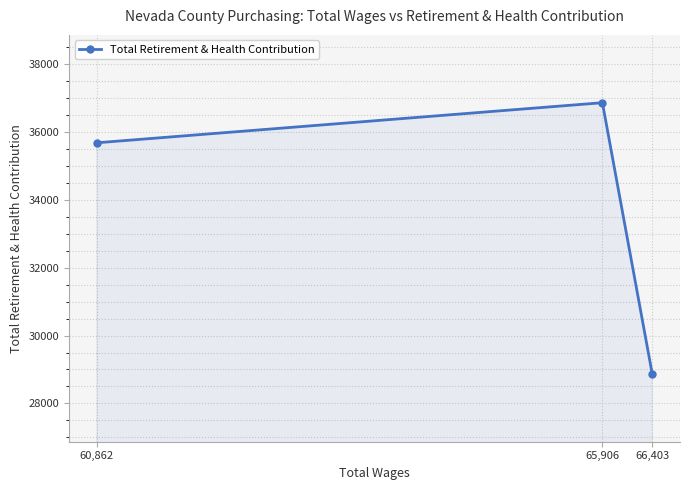

Rank the categories by value from highest to lowest.

65,906, 60,862, 66,403